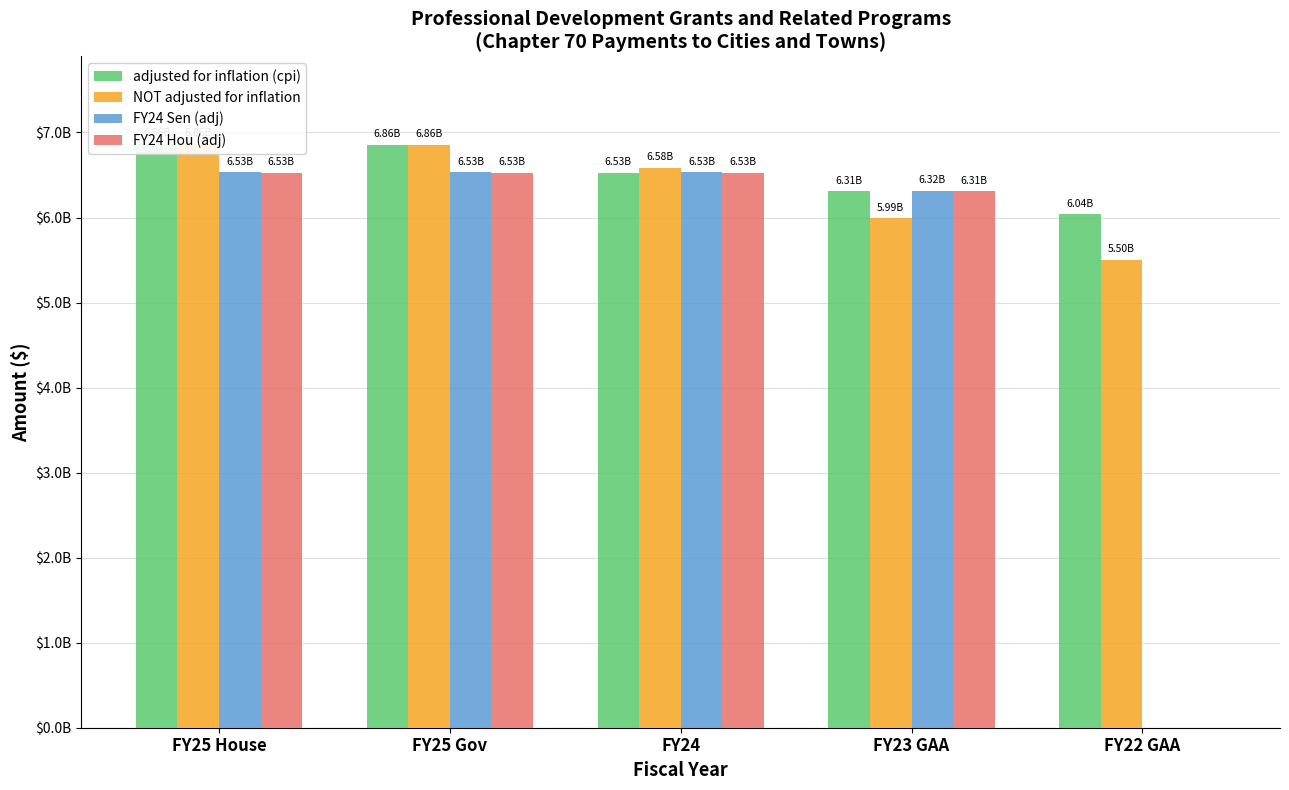

How many groups of bars are there?

5